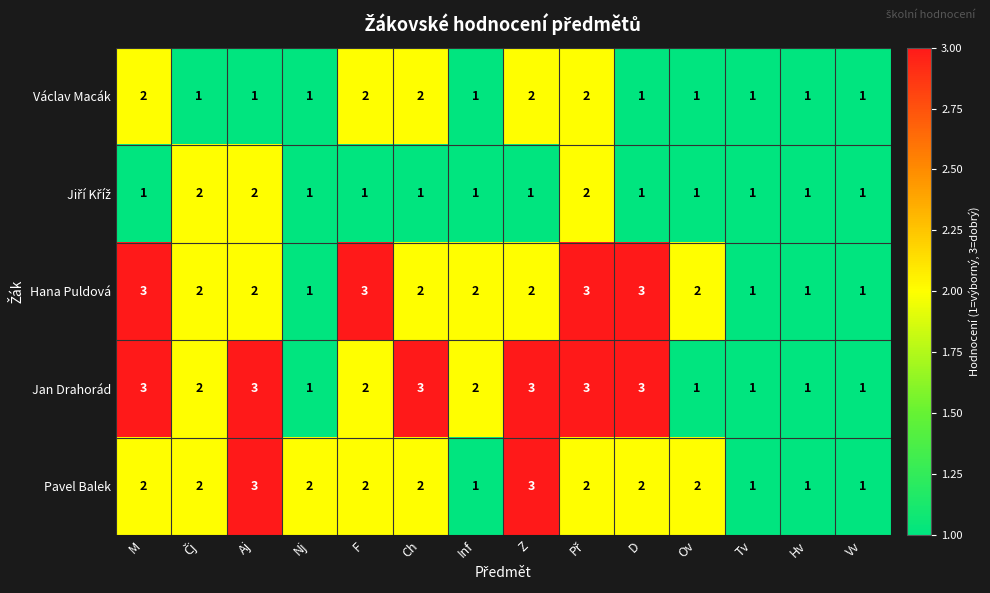

What is the total value across all series at M?

11